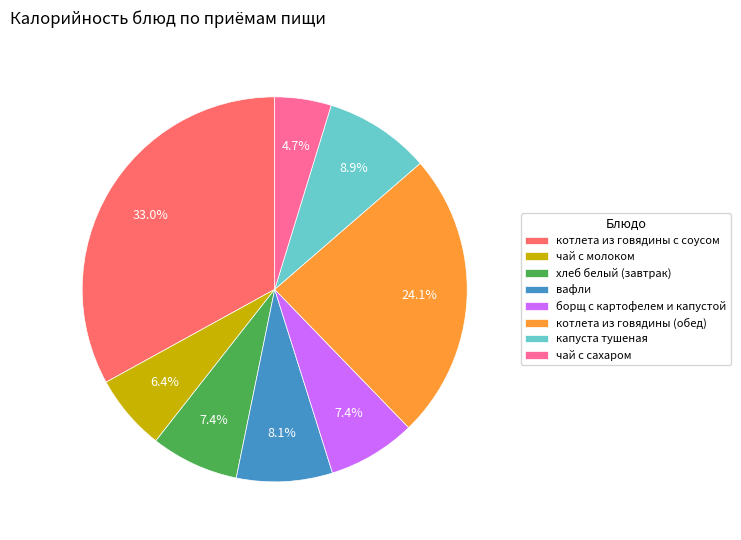

What percentage is the борщ с картофелем и капустой slice, to the nearest percent?

7%